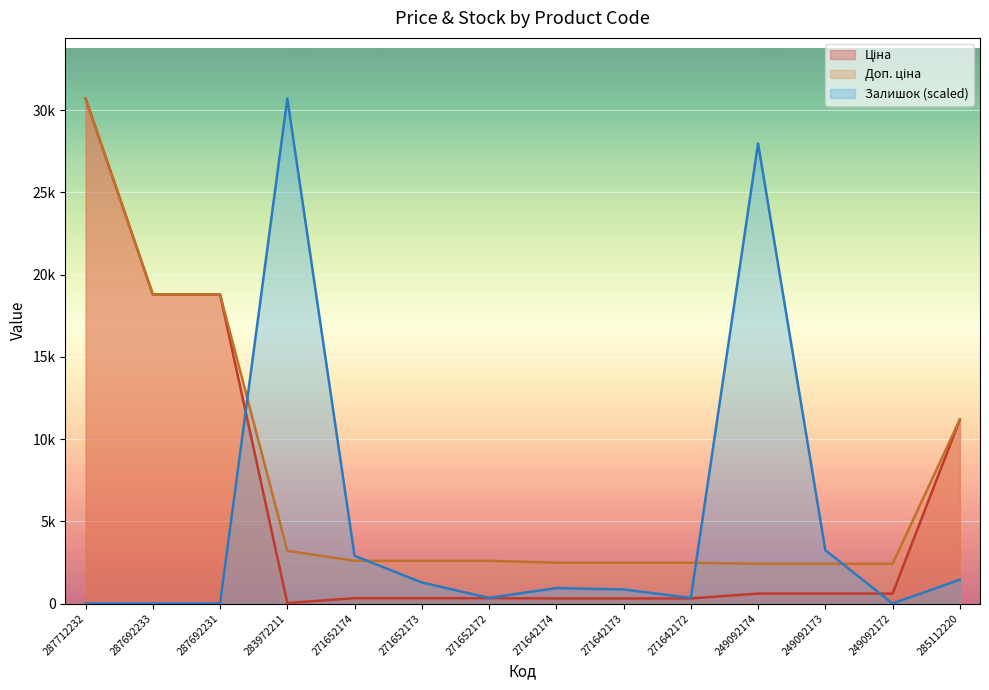

Reading left to right, extract all data points from this chart.

Ціна: 287712232=30717.1	287692233=18796.8	287692231=18796.8	283972211=32.0	271652174=324.8	271652173=324.8	271652172=324.8	271642174=310.3	271642173=310.3	271642172=310.3	249092174=603.7	249092173=603.7	249092172=603.7	285112220=11188.2
Доп. ціна: 287712232=30717.1	287692233=18796.8	287692231=18796.8	283972211=3205.0	271652174=2598.3	271652173=2598.3	271652172=2598.3	271642174=2482.4	271642173=2482.4	271642172=2482.4	249092174=2414.8	249092173=2414.8	249092172=2414.8	285112220=11188.2
Залишок: 287712232=0.0	287692233=0.0	287692231=0.0	283972211=30717.1	271652174=2901.1	271652173=1279.9	271652172=341.3	271642174=938.6	271642173=853.3	271642172=341.3	249092174=27986.7	249092173=3242.4	249092172=0.0	285112220=1450.5